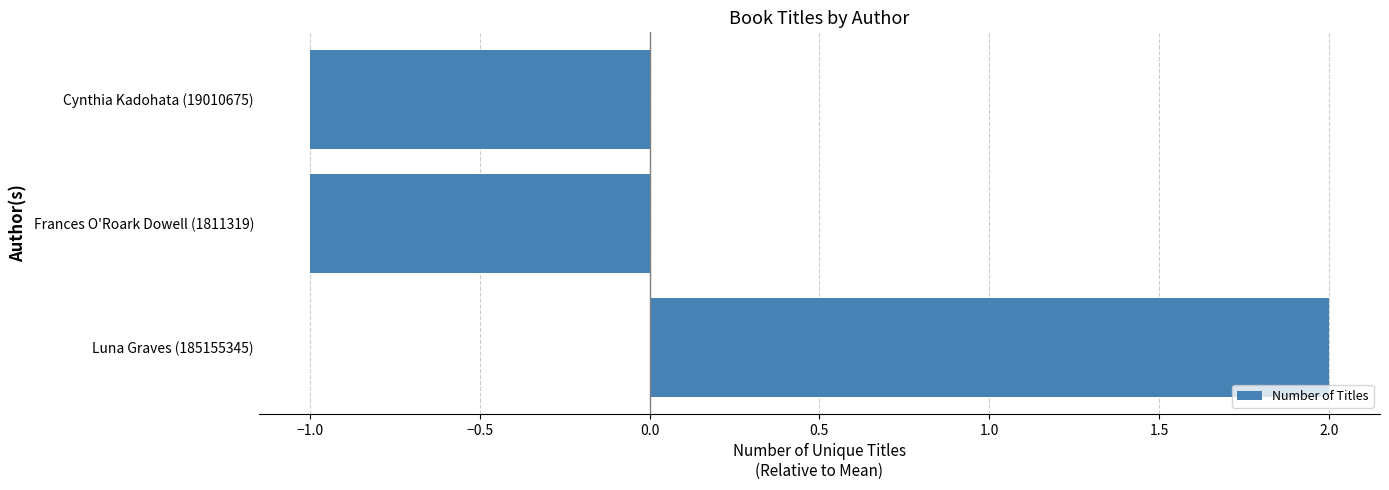

How many values are between -1 and 2?

3